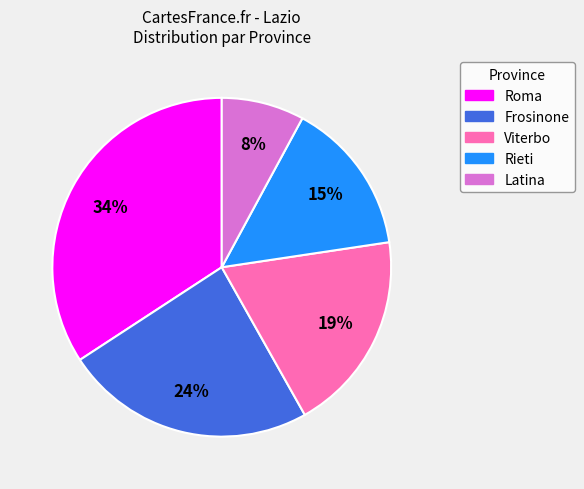

What is the ratio of the value at Viterbo to the value at Rieti?

1.3